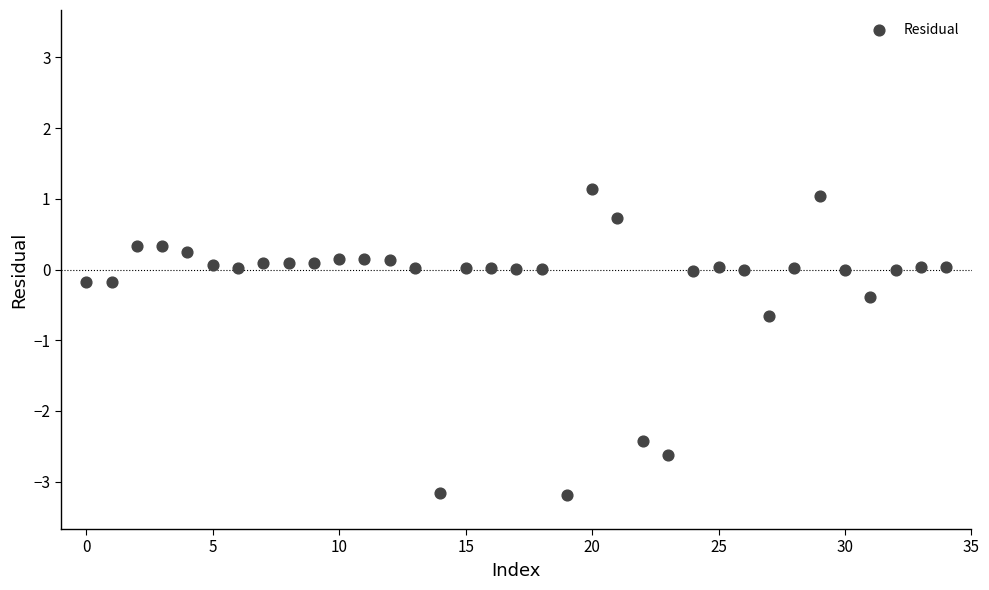

What Y value in the scatter plot is closest to -1?

-0.7